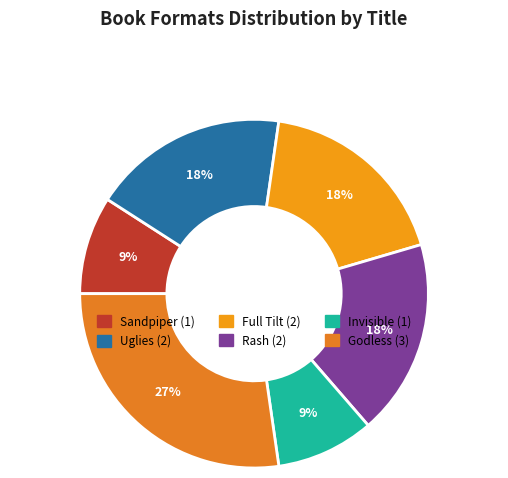

Count the number of slices in the pie.

6